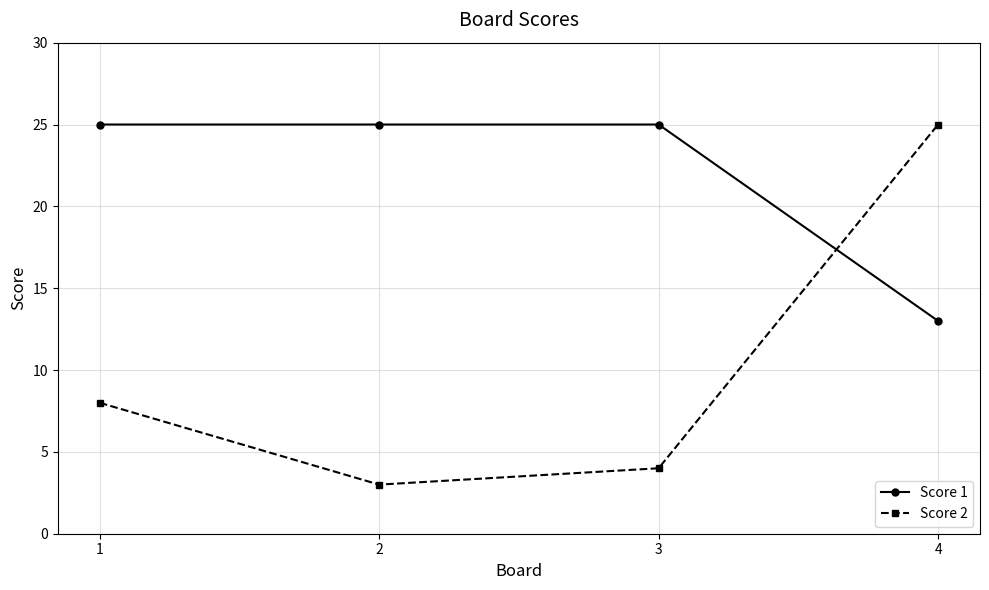

What is the total value across all series at 2?

28